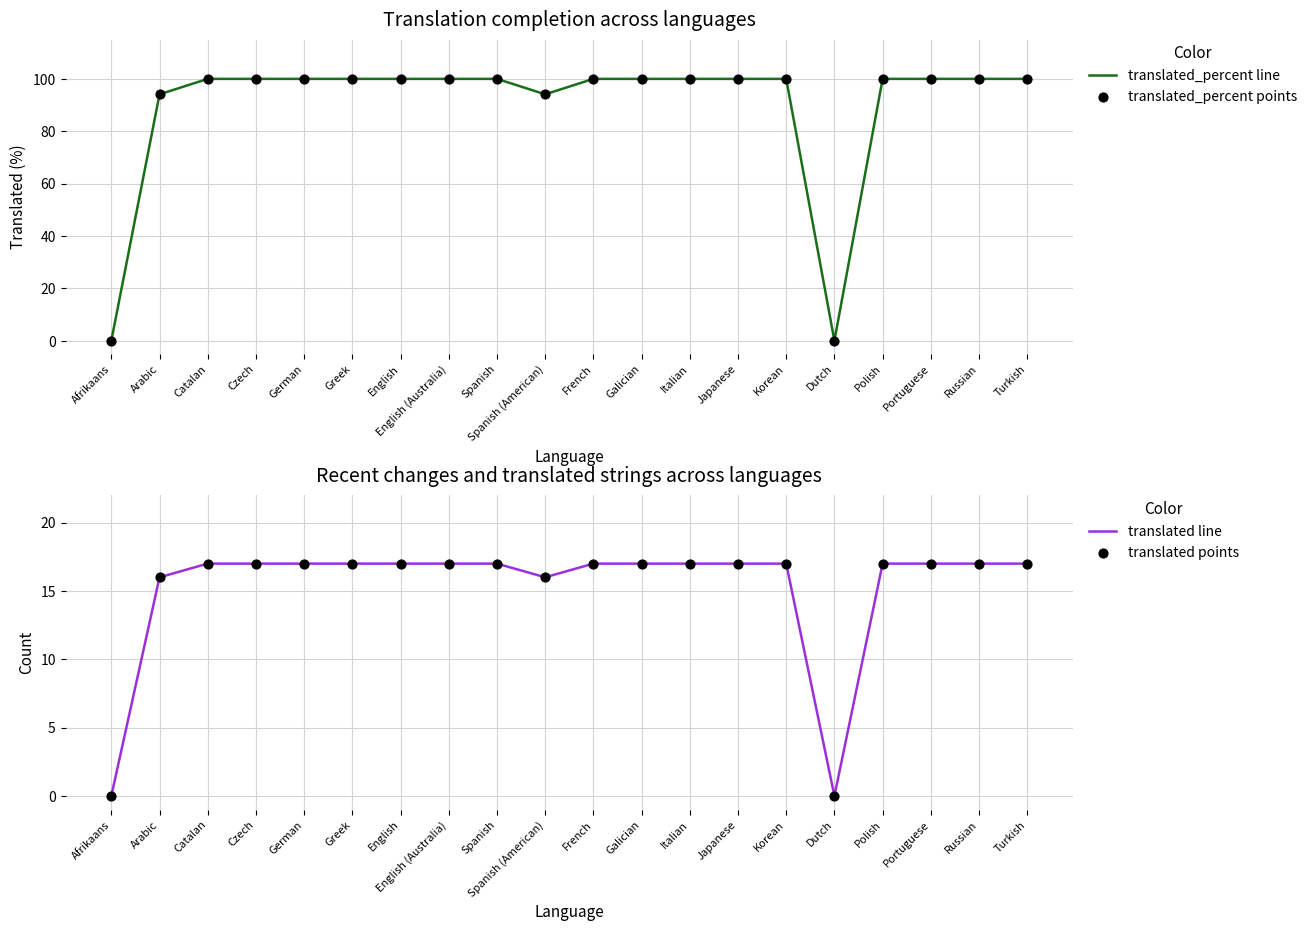

Is the value of translated_percent line at Turkish greater than the value of translated line at Afrikaans?

Yes